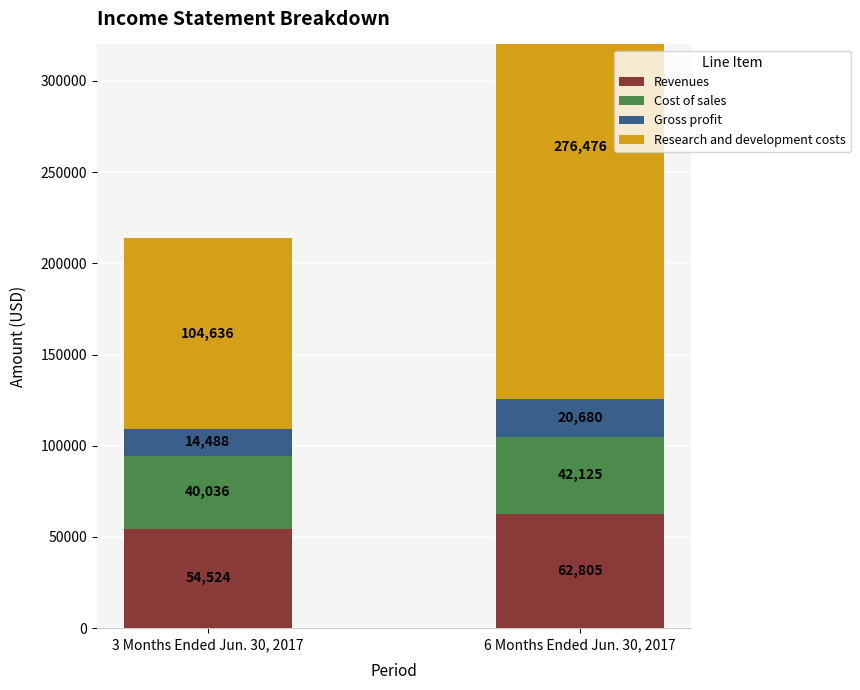

Which series has the largest total across all categories?

Research and development costs